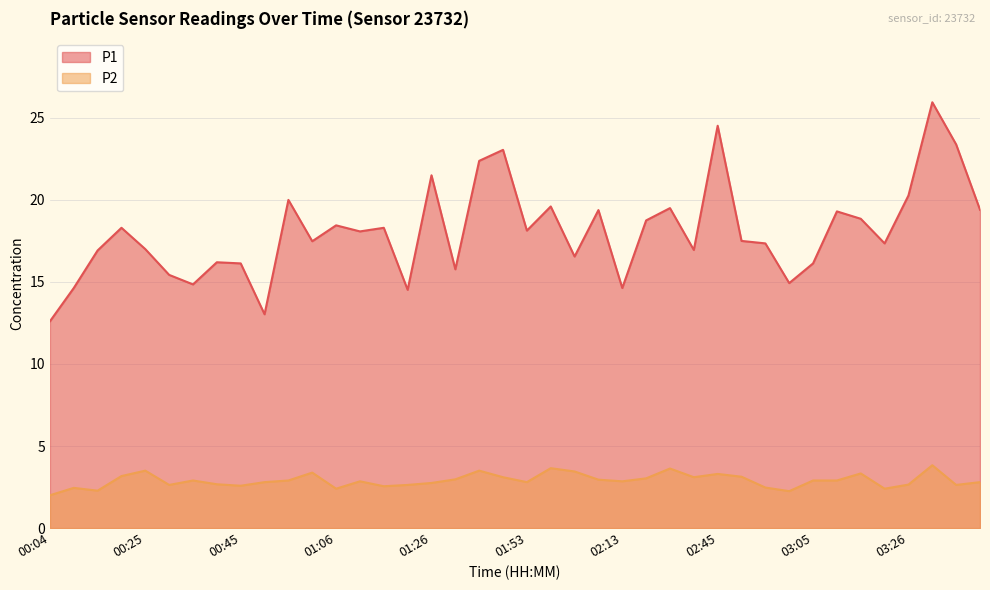

Which has a higher value, 02:55 or 02:50?

02:50